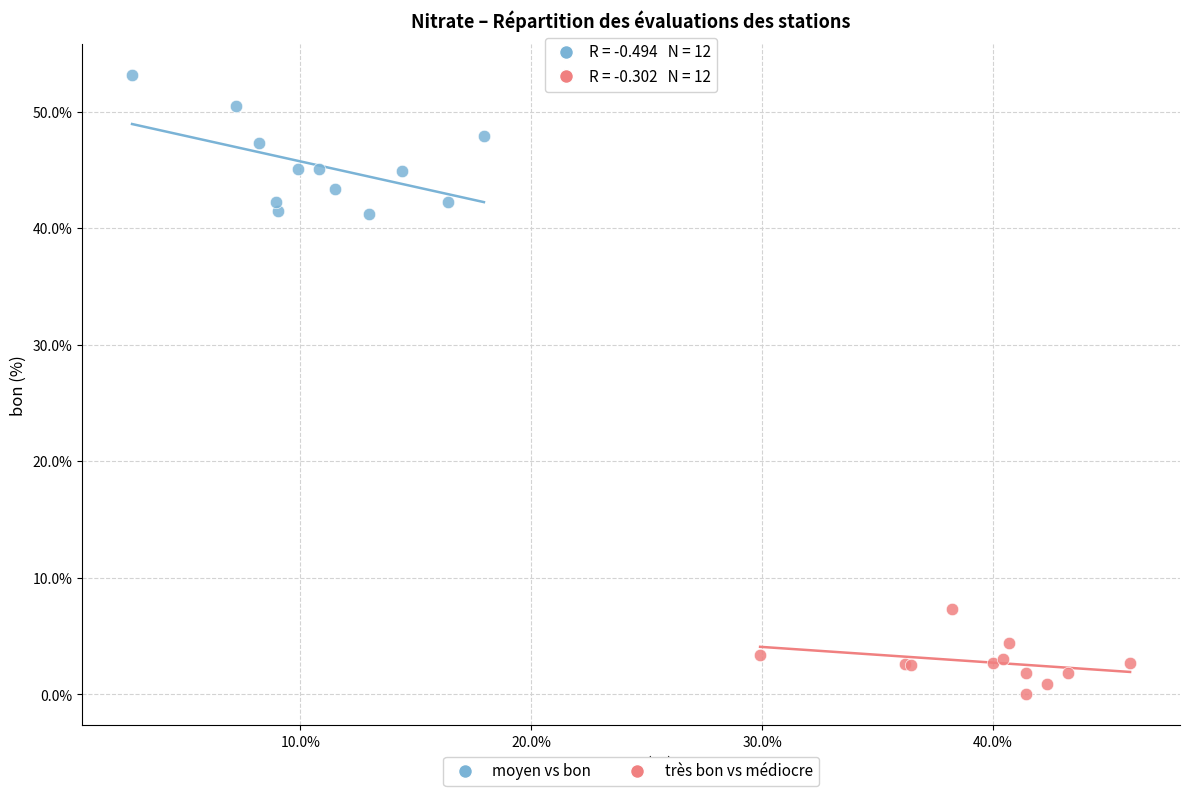

Which series has the widest spread of Y values?

moyen vs bon